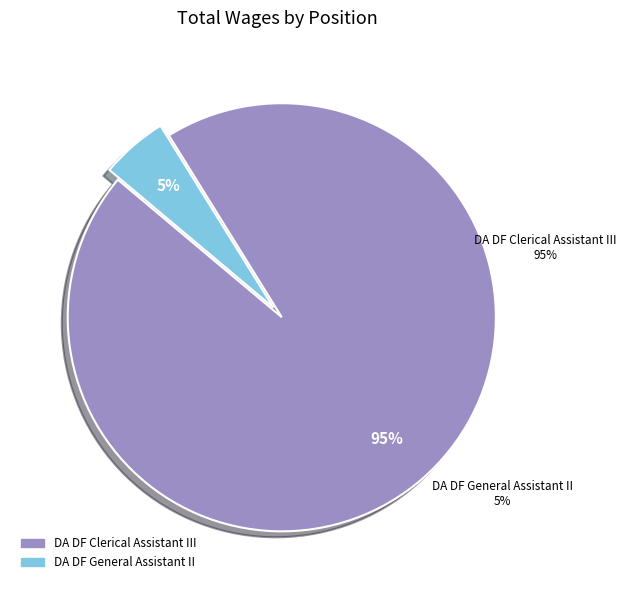

Which has a higher value, DA DF General Assistant II or DA DF Clerical Assistant III?

DA DF Clerical Assistant III